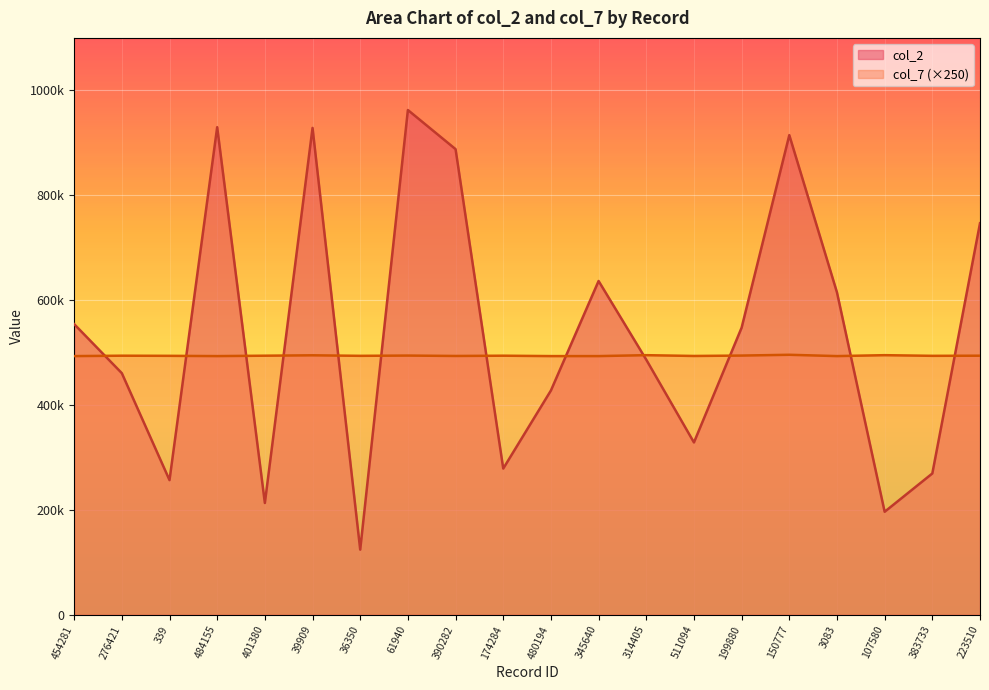

Which series has the largest total across all categories?

col_2